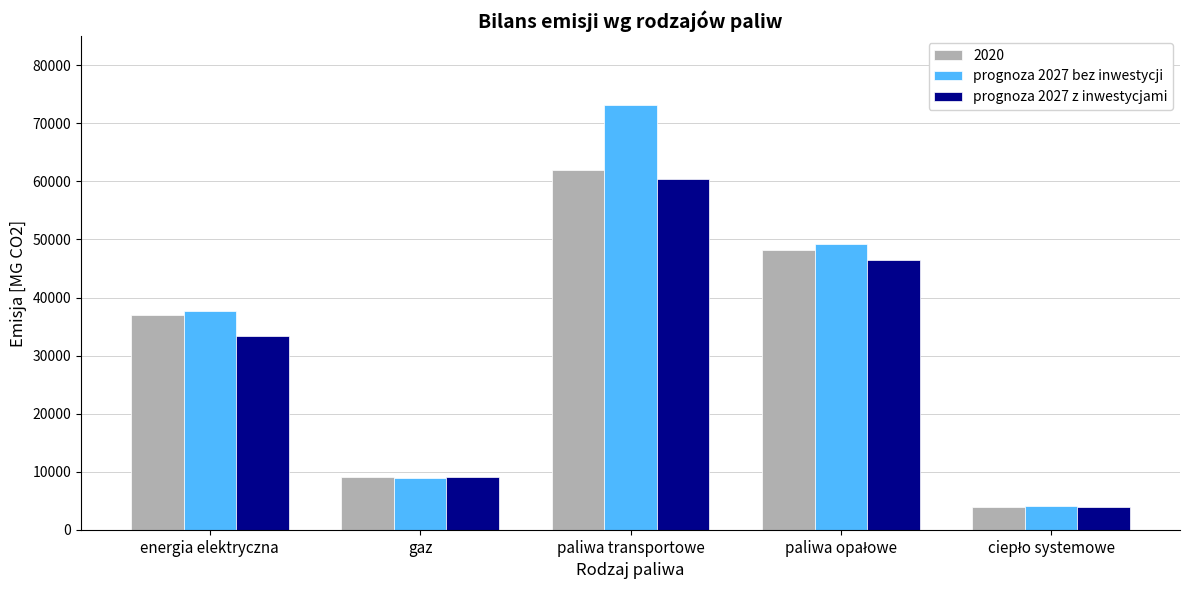

What is the difference between the maximum and minimum values in the prognoza 2027 bez inwestycji series?

69061.8